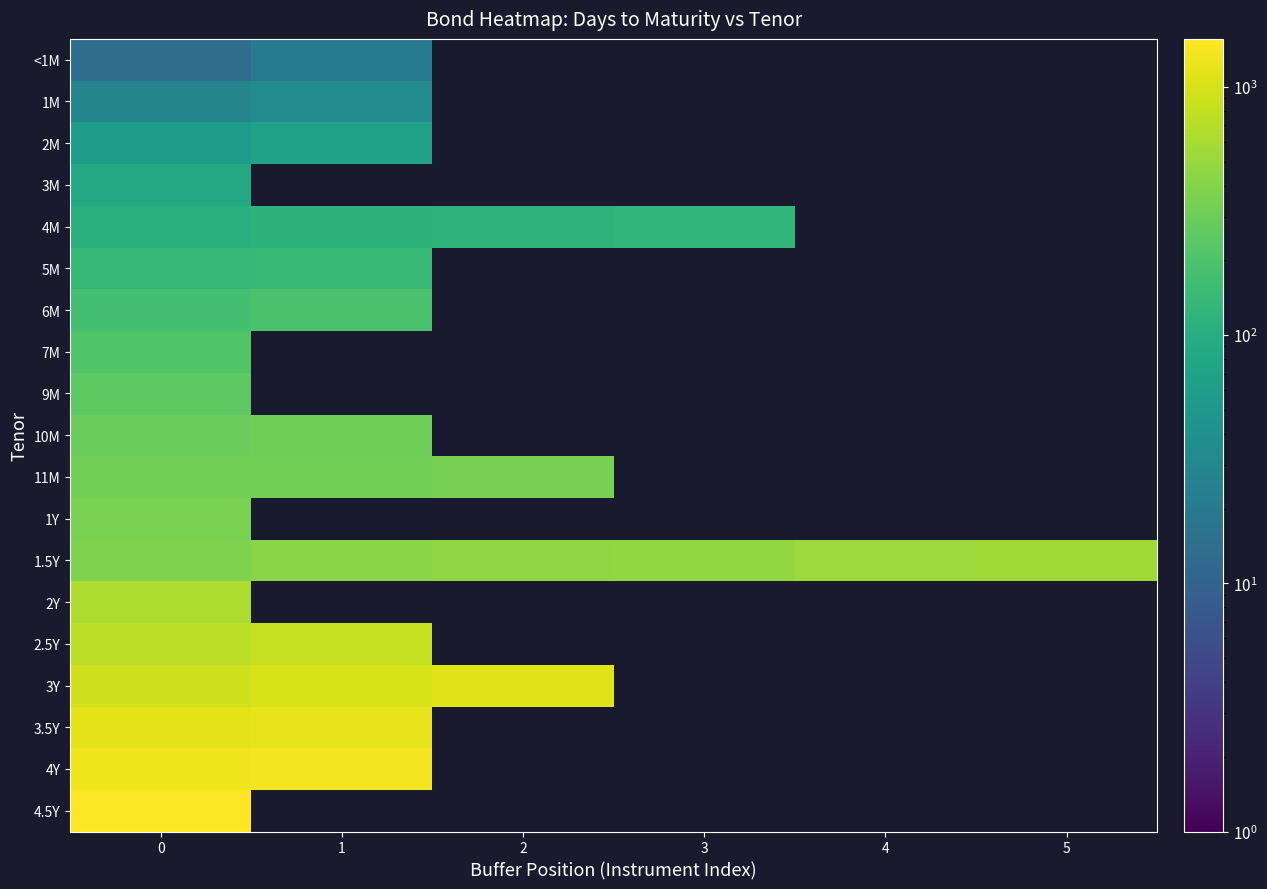

What is the minimum value shown in the chart?

14.0